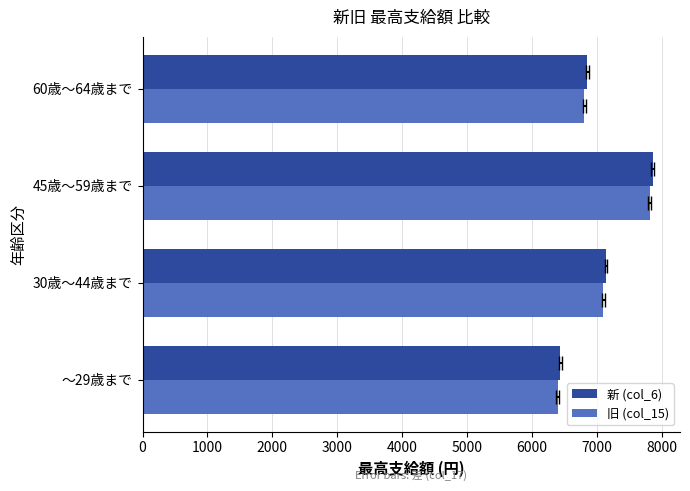

Reading left to right, list all the values displayed in this chart.

新 (col_6): 6435	7140	7860	6853
旧 (col_15): 6395	7100	7810	6808